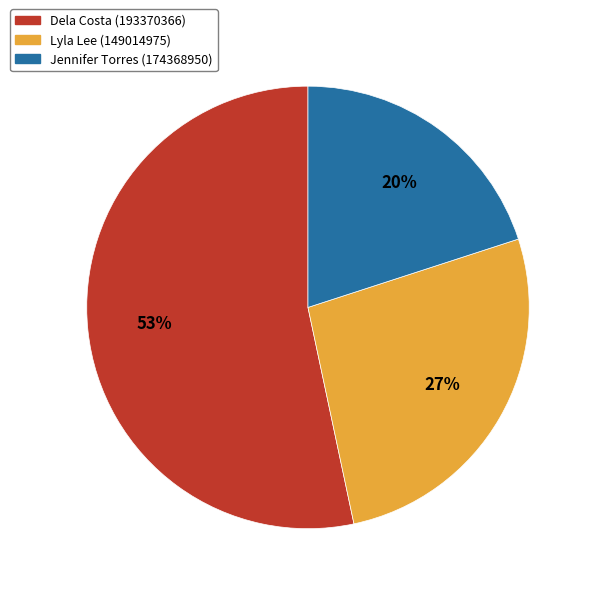

True or false: Dela Costa (193370366) accounts for 65% of the total.

False